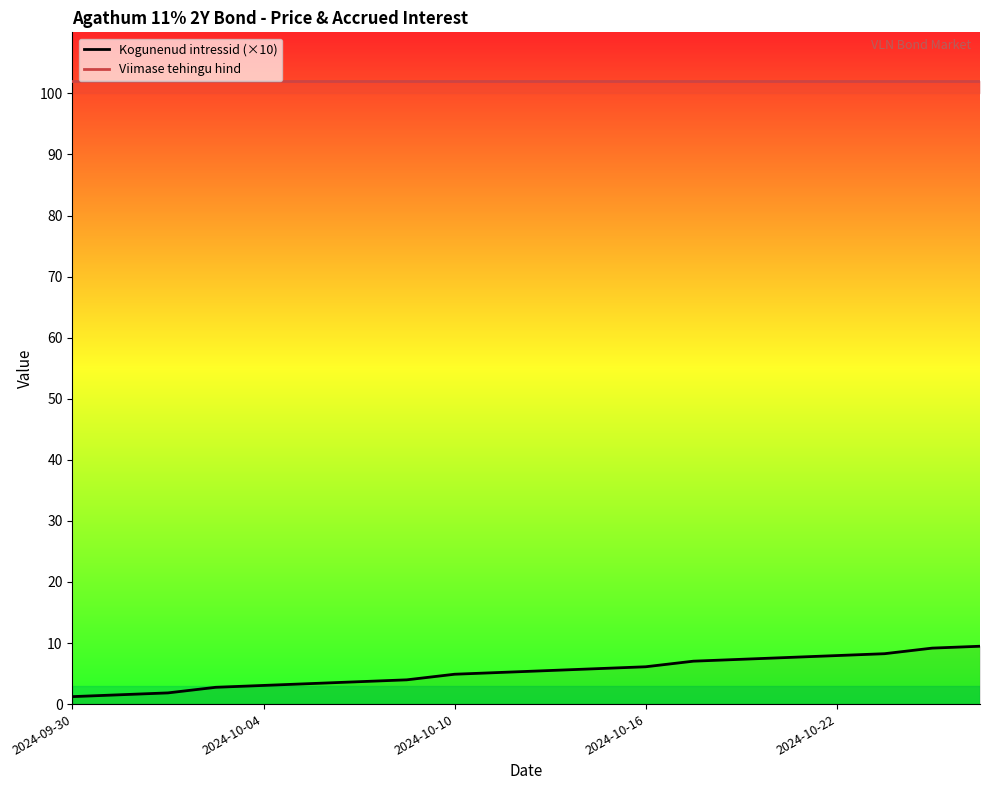

Rank the series by their average value, from lowest to highest.

Kogunenud intressid (×10), Viimase tehingu hind